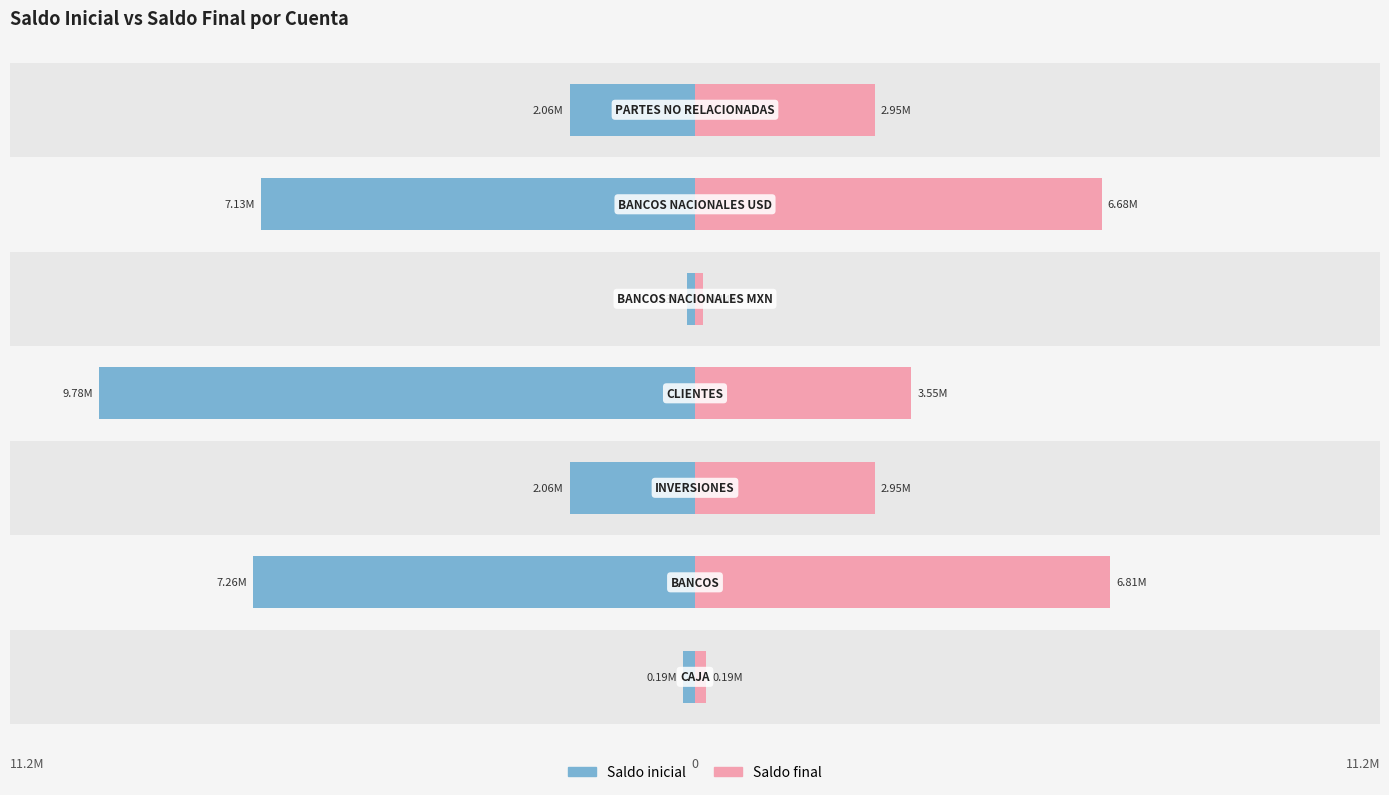

What is the value of the Saldo final bar at the 3rd from the left?

2953835.8